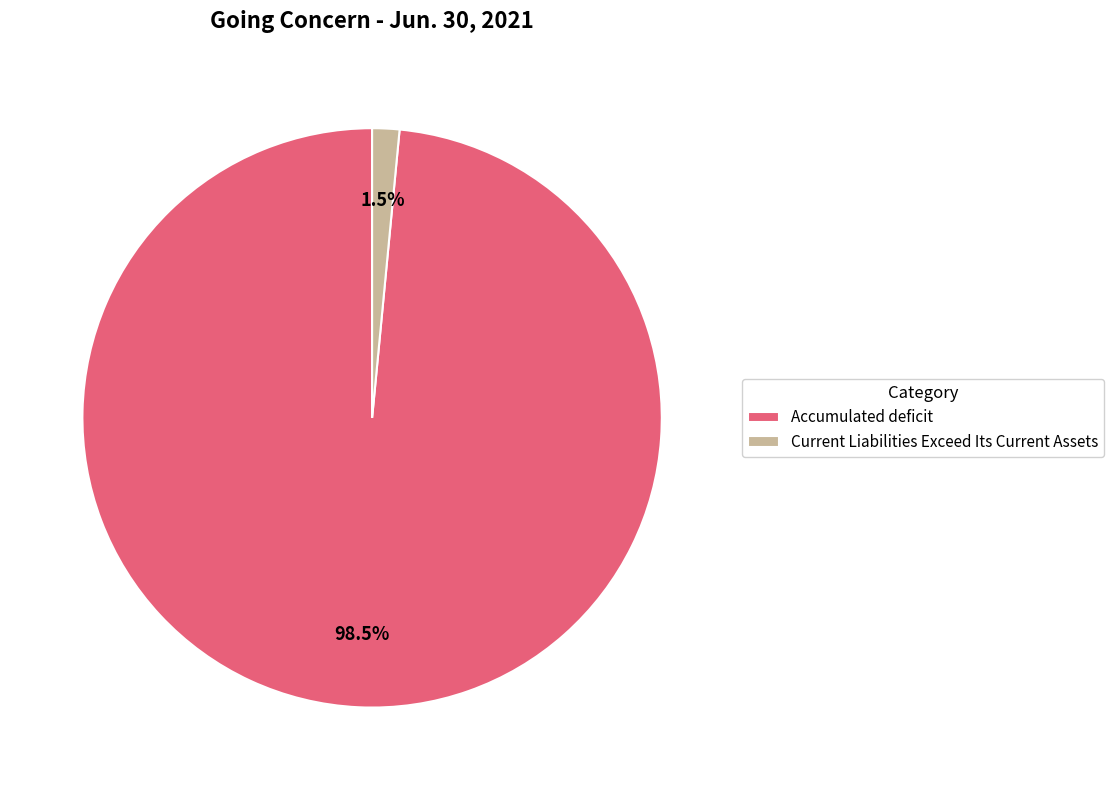

Which has a higher value, Accumulated deficit or Current Liabilities Exceed Its Current Assets?

Accumulated deficit